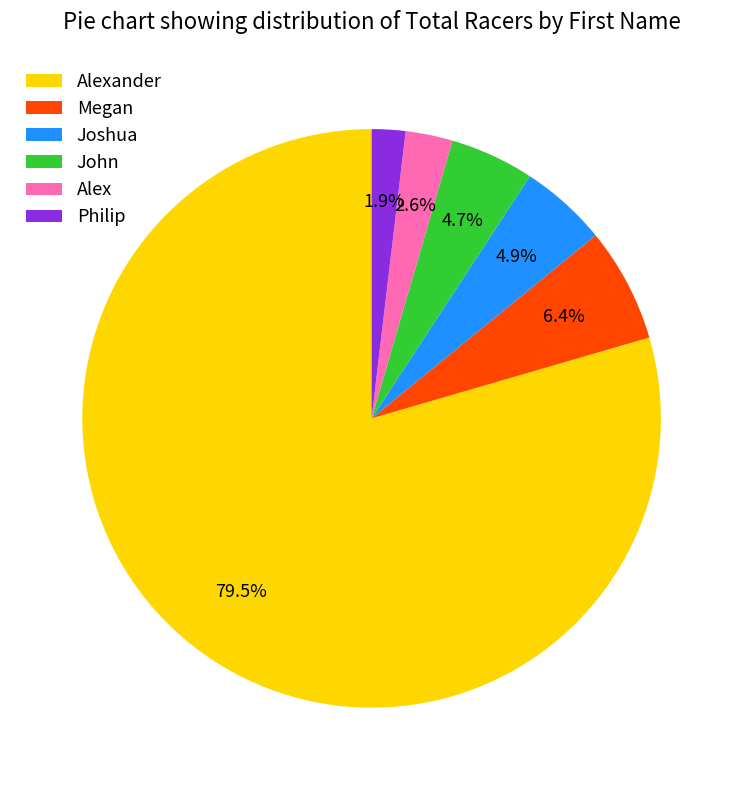

Is the sum of Joshua and Alexander greater than half?

Yes